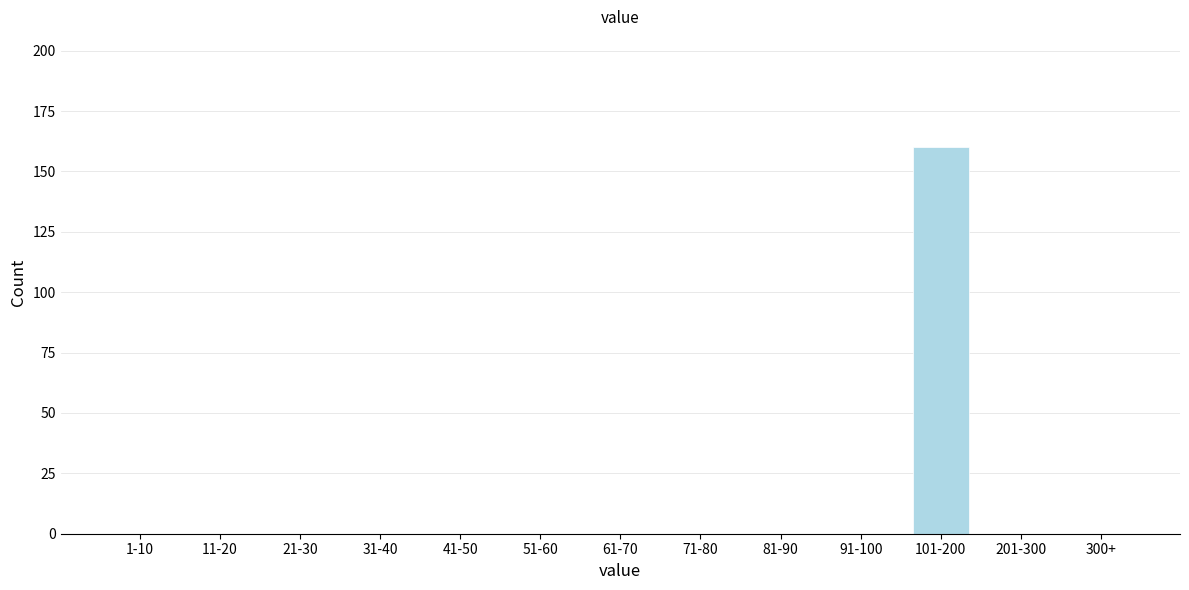

Reading right to left, list all the values displayed in this chart.

300+=0	201-300=0	101-200=160	91-100=0	81-90=0	71-80=0	61-70=0	51-60=0	41-50=0	31-40=0	21-30=0	11-20=0	1-10=0